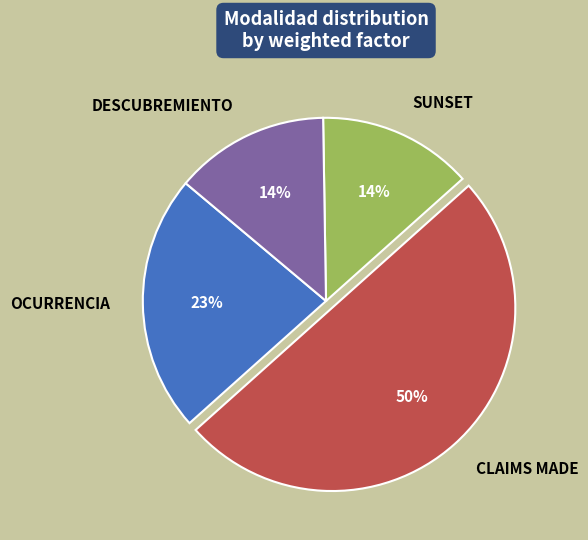

To the nearest percent, what is the average slice percentage?

25%